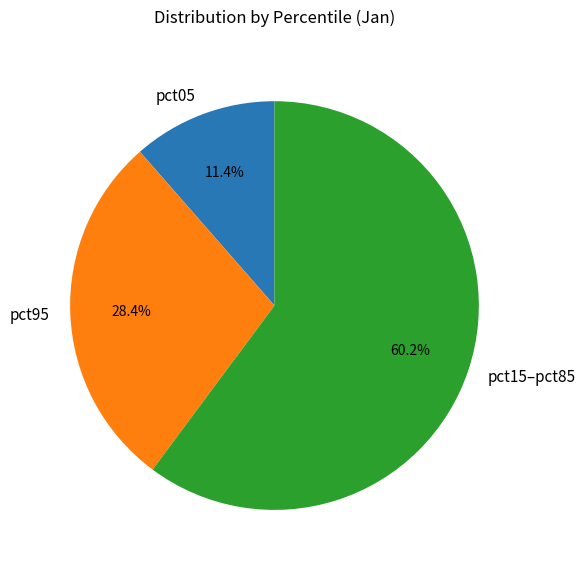

What is the ratio of the value at pct15–pct85 to the value at pct05?

5.3